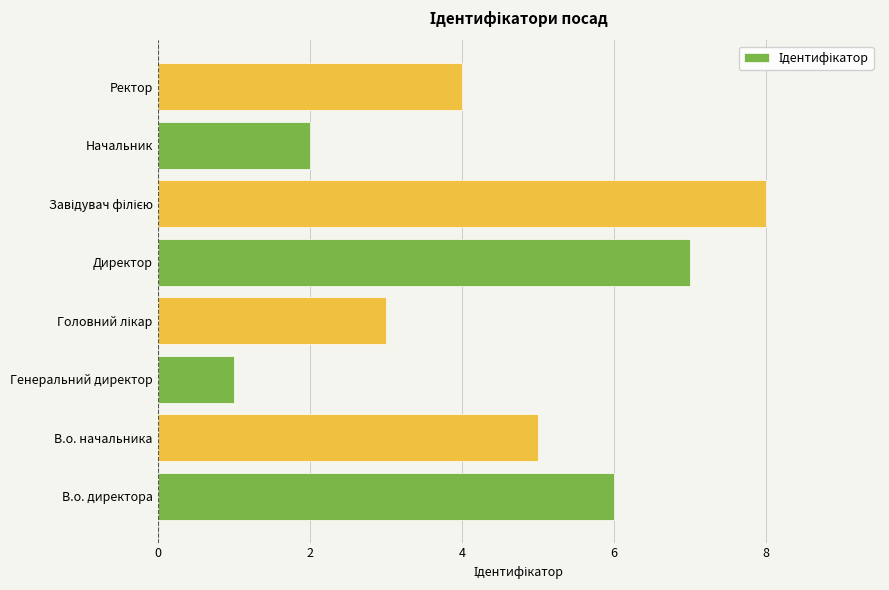

What value does the data have at В.о. начальника?

5